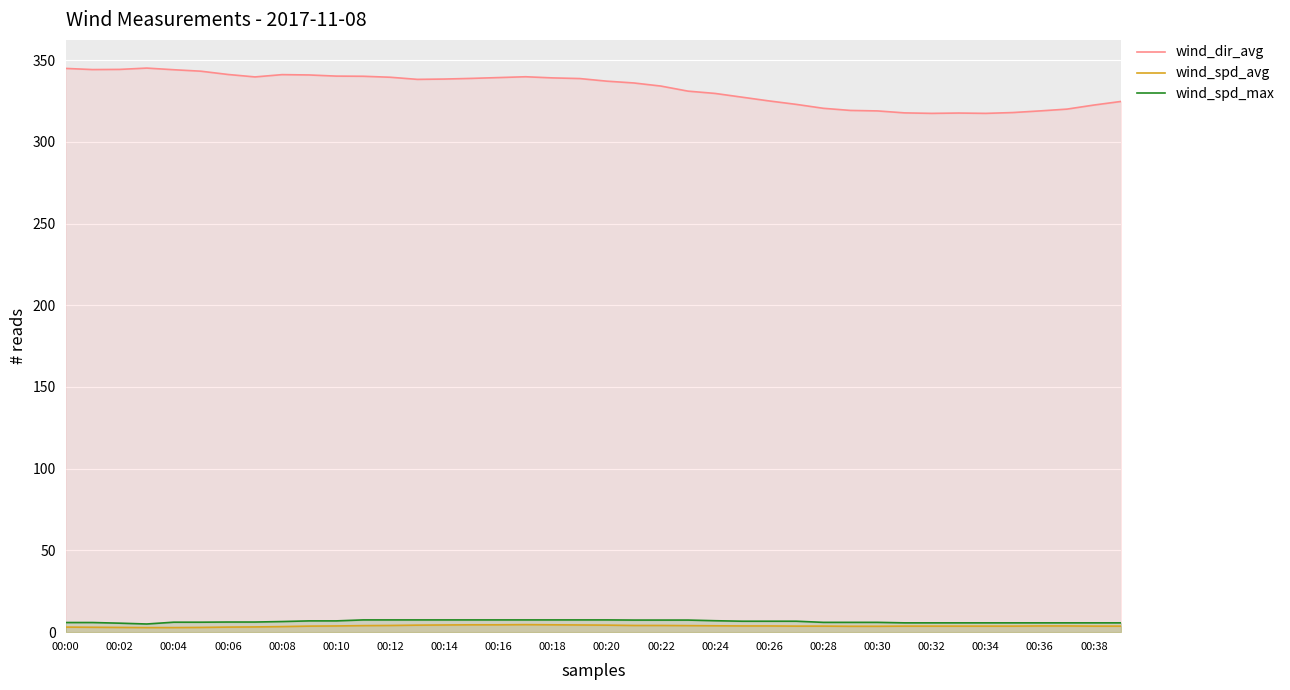

At 00:00, list the series in order from smallest to largest.

wind_spd_avg, wind_spd_max, wind_dir_avg